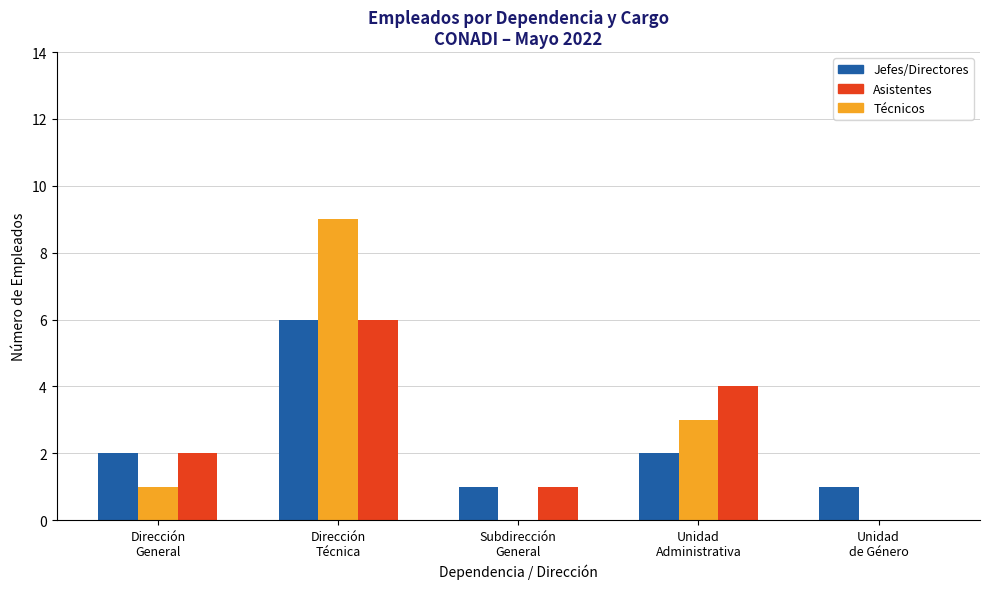

Which category has the highest value in the Jefes/Directores series?

Dirección
Técnica